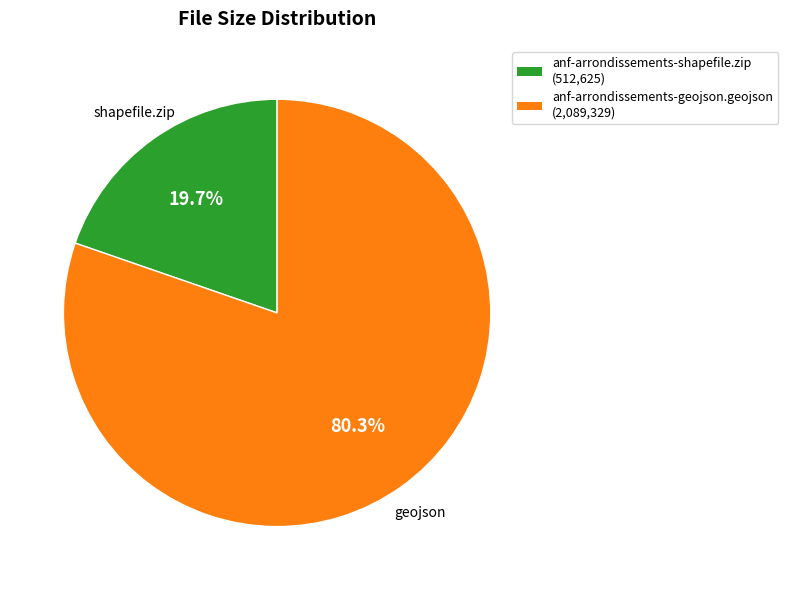

Is it true that anf-arrondissements-shapefile.zip is 20% of the pie?

True